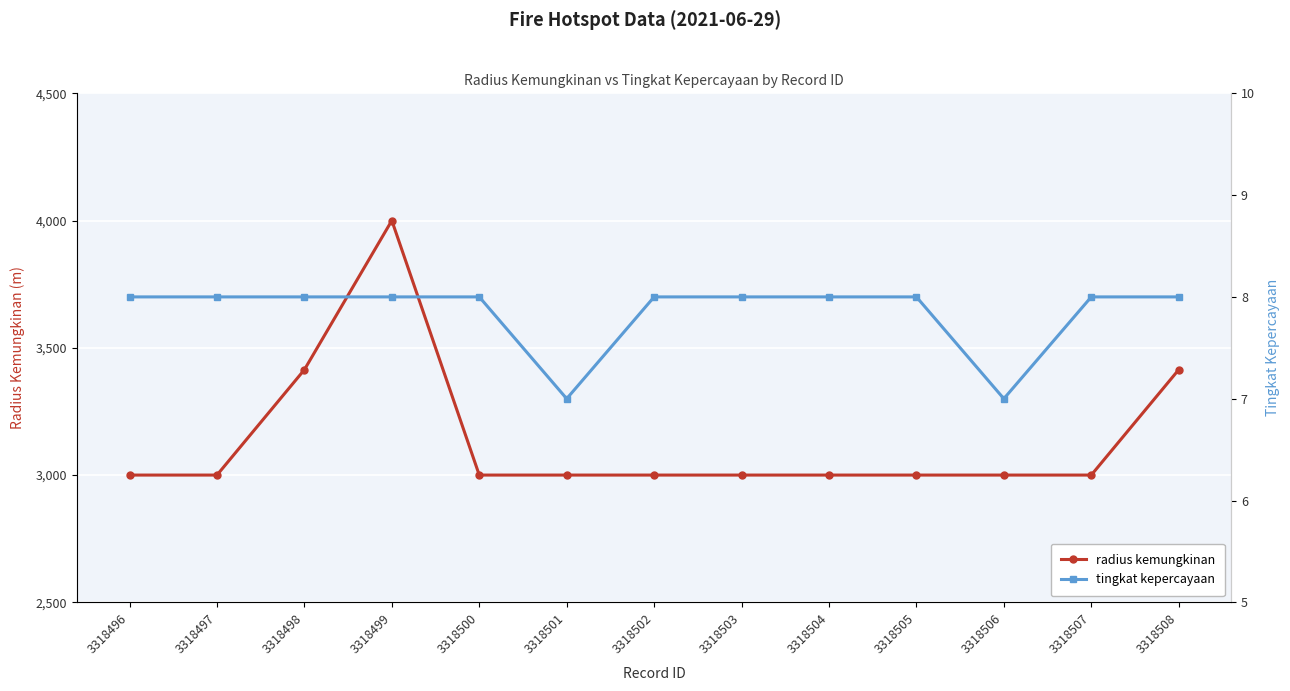

Which category has the highest value in the radius kemungkinan series?

3318499